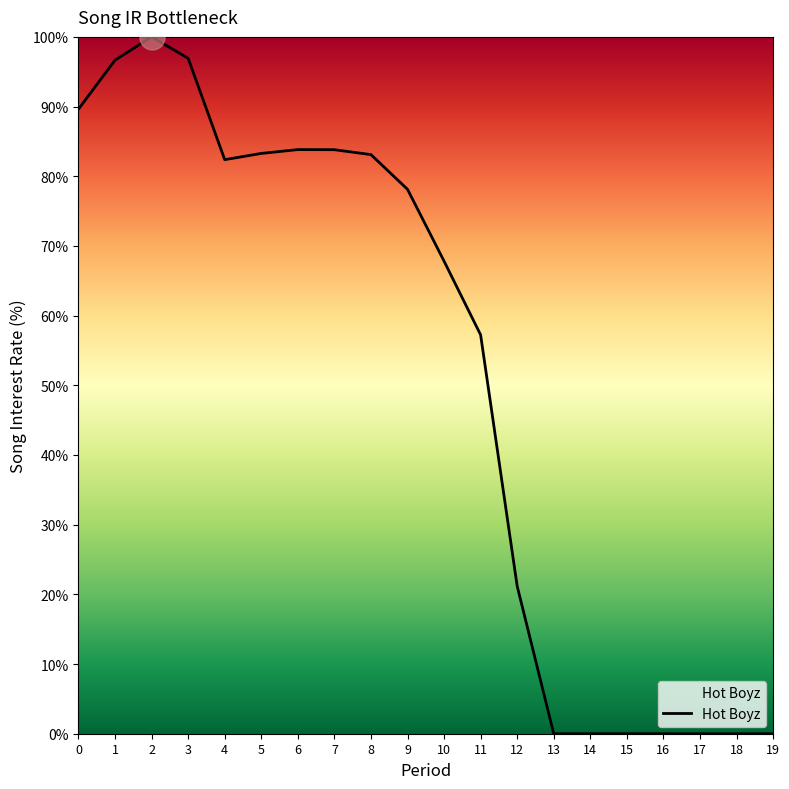

What is the greatest value displayed?

100.0